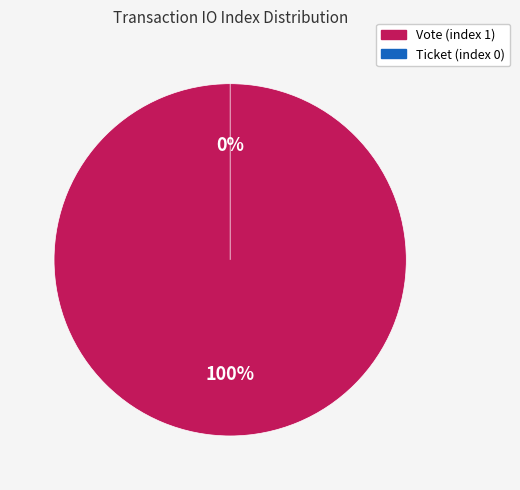

What is the largest slice in the pie chart?

Vote (index 1)